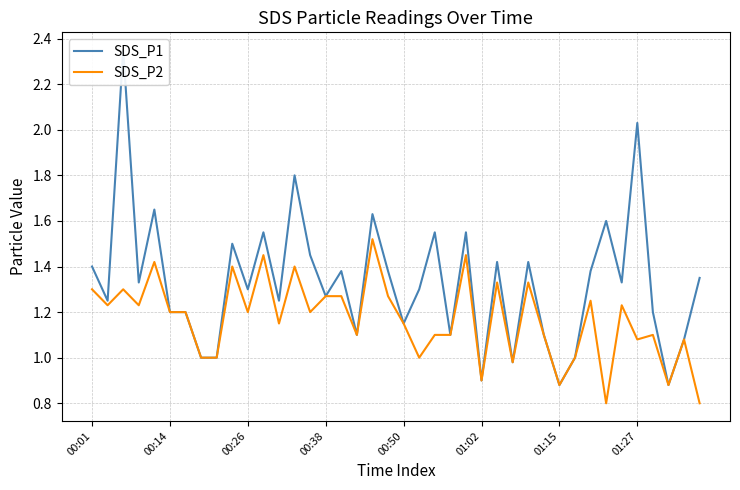

Count the number of data series in this chart.

2